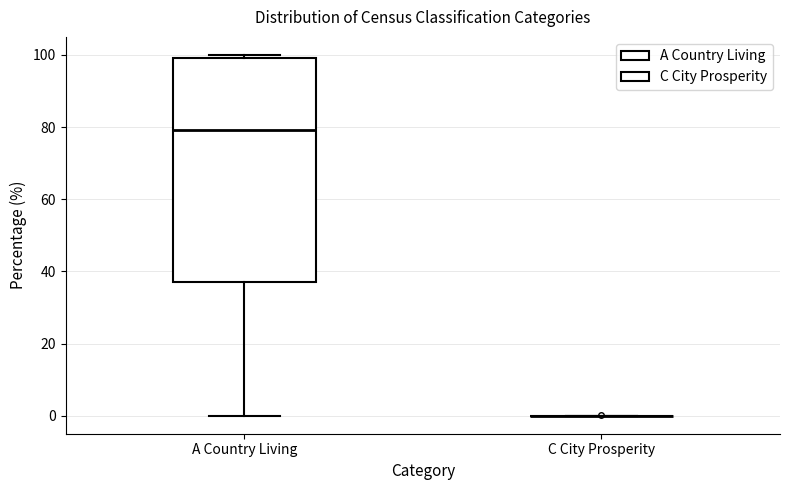

Reading left to right, transcribe this box plot: for each box, give where its median line is, the range the box spans, and where its two whiskers end, as read against the y-axis. The values are not printed on the chart, so give them approximately, as read against the axis.

A Country Living: median 80, box 38 to 100, whiskers 0 to 100 (just above the box's upper edge)
C City Prosperity: box collapsed to a line at 0, whiskers 0 to 0